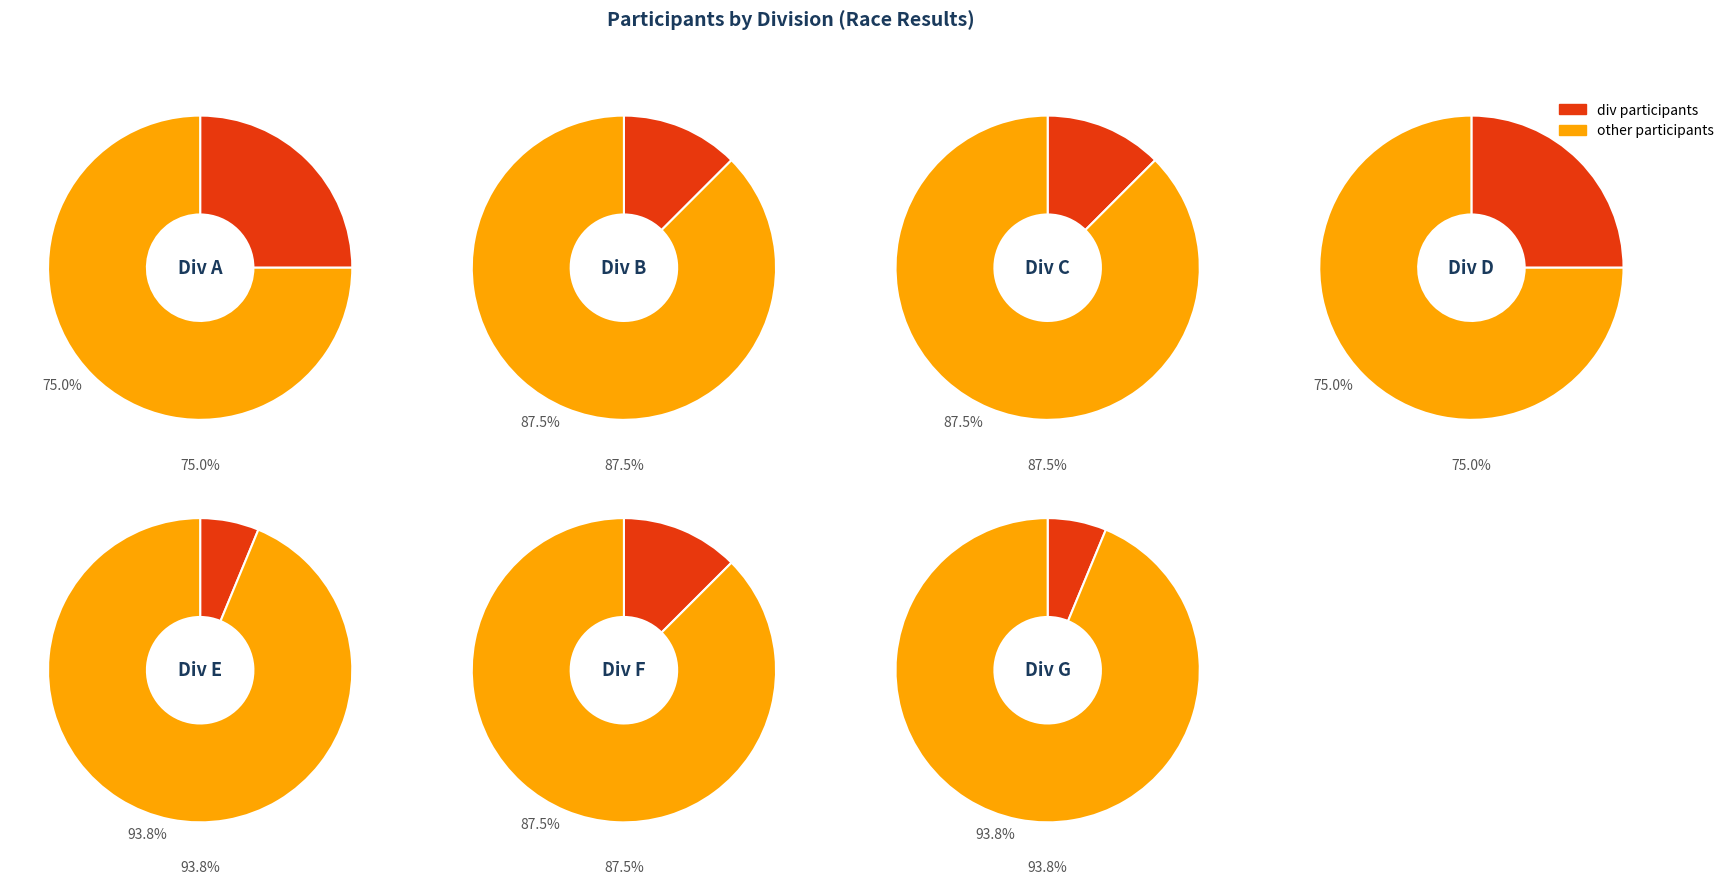

To the nearest percent, what is the average slice percentage?

14%